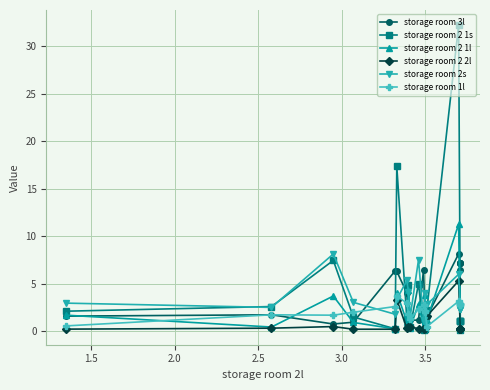

Reading left to right, what are all the values shown in this chart?

storage room 3l: 1.6	1.7	0.7	0.9	6.3	6.3	4.0	0.9	1.1	1.1	6.5	0.8	1.8	1.5	8.1	7.1	6.5	7.1	7.1	7.1
storage room 2 1s: 2.1	2.6	7.4	1.5	0.2	17.4	1.3	4.8	0.4	5.0	0.2	1.4	0.2	2.2	32.2	1.1	0.2	1.1	1.1	1.1
storage room 2 1l: 1.7	0.4	3.7	0.9	0.2	4.0	1.0	4.4	0.3	2.9	0.4	3.8	0.3	1.2	11.2	0.4	0.4	0.4	0.4	0.4
storage room 2 2l: 0.2	0.3	0.5	0.2	0.2	3.3	0.3	0.4	0.4	0.3	0.2	0.3	0.3	1.6	5.3	0.2	0.2	0.2	0.2	0.2
storage room 2s: 2.9	2.5	8.1	3.0	1.8	3.3	5.3	4.1	1.5	7.5	1.1	4.0	0.9	2.8	6.0	2.3	2.3	2.3	2.3	2.3
storage room 1l: 0.5	1.7	1.7	2.0	2.6	3.7	2.9	1.8	1.2	2.3	2.7	2.1	2.0	0.5	3.1	2.8	2.7	2.8	2.8	2.8